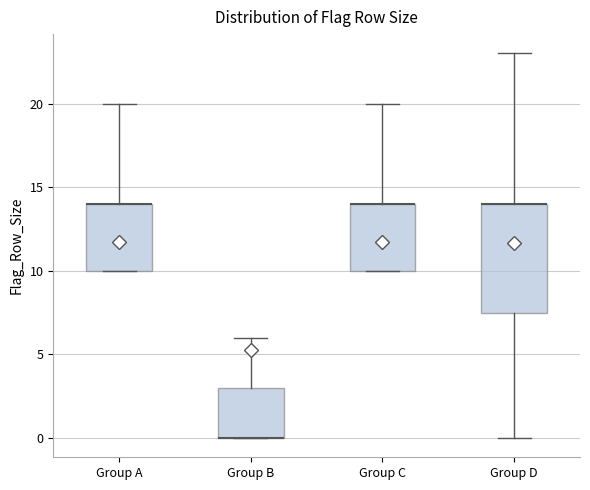

Reading left to right, transcribe this box plot: for each box, give where its median line is, the range the box spans, and where its two whiskers end, as read against the y-axis. The values are not printed on the chart, so give them approximately, as read against the axis.

Group A: median 14.0 (drawn on the box's upper edge), box 10.0 to 14.0, whiskers 10.0 to 20.0
Group B: median 0.0 (drawn on the box's lower edge), box 0.0 to 3.0, whiskers 0.0 to 6.0
Group C: median 14.0 (drawn on the box's upper edge), box 10.0 to 14.0, whiskers 10.0 to 20.0
Group D: median 14.0 (drawn on the box's upper edge), box 7.5 to 14.0, whiskers 0.0 to 23.0